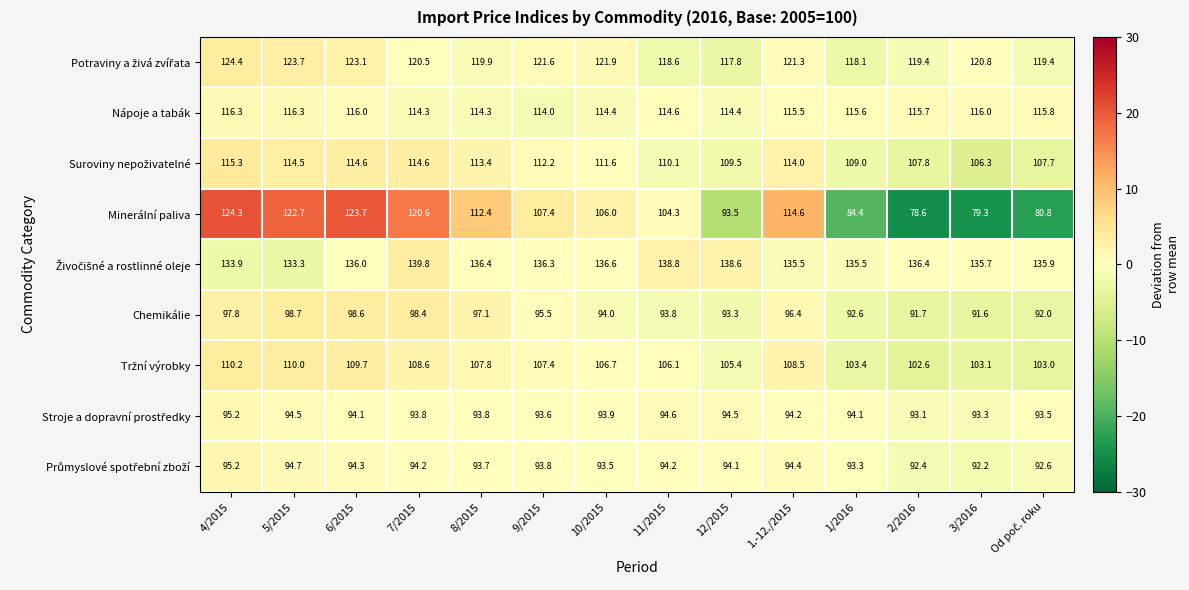

Between 12/2015 and 1.-12./2015, which series saw the biggest shift?

Minerální paliva